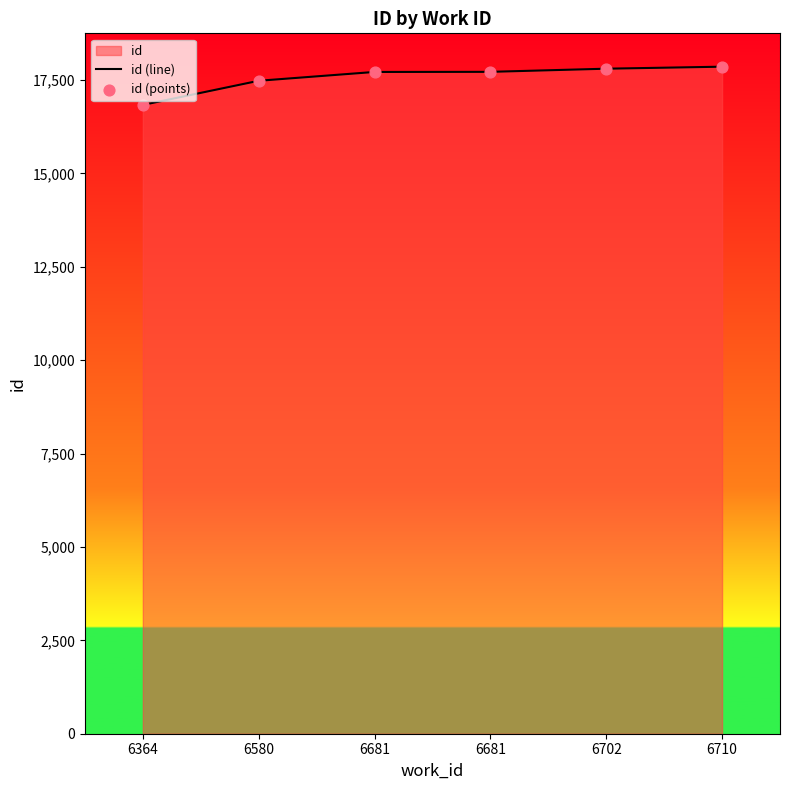

What is the total value across all series at 6681?

35428